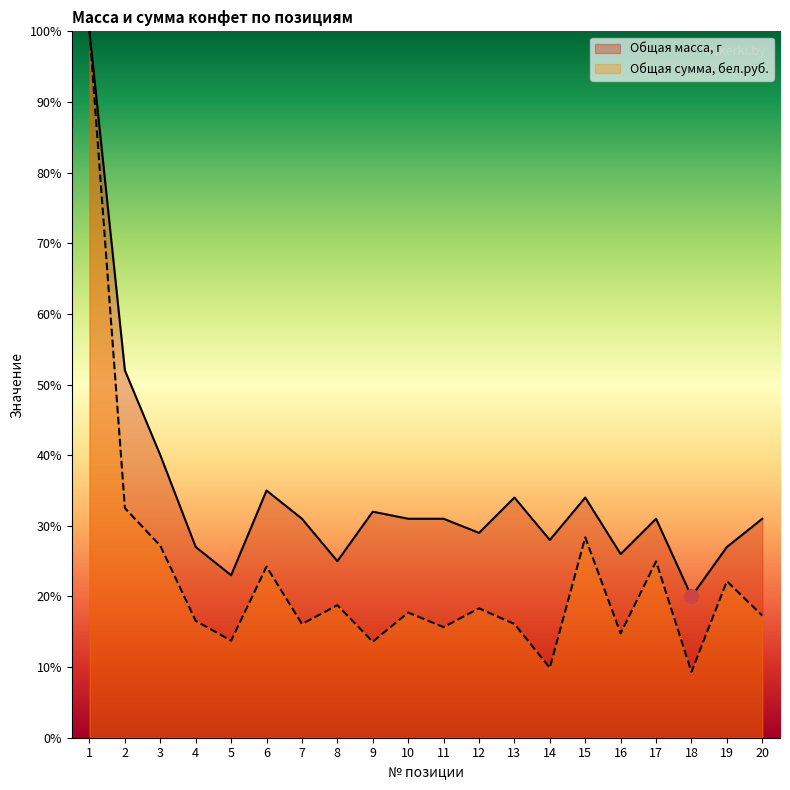

What is the total value across all series at 5?

36.7